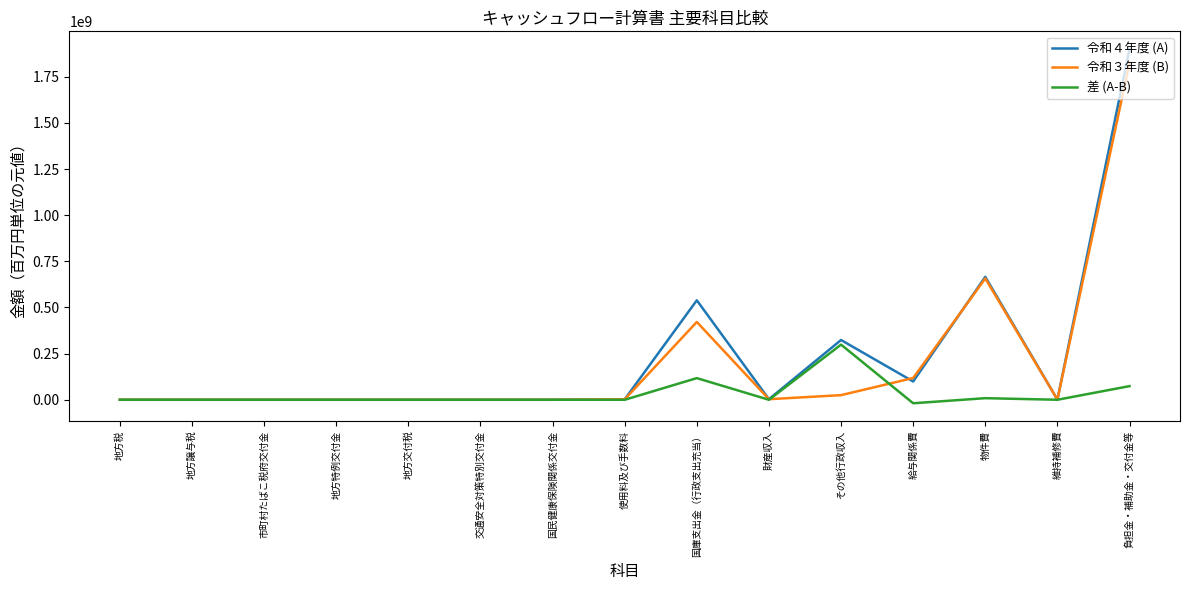

What is the difference between the highest and lowest values at 給与関係費?

136836918